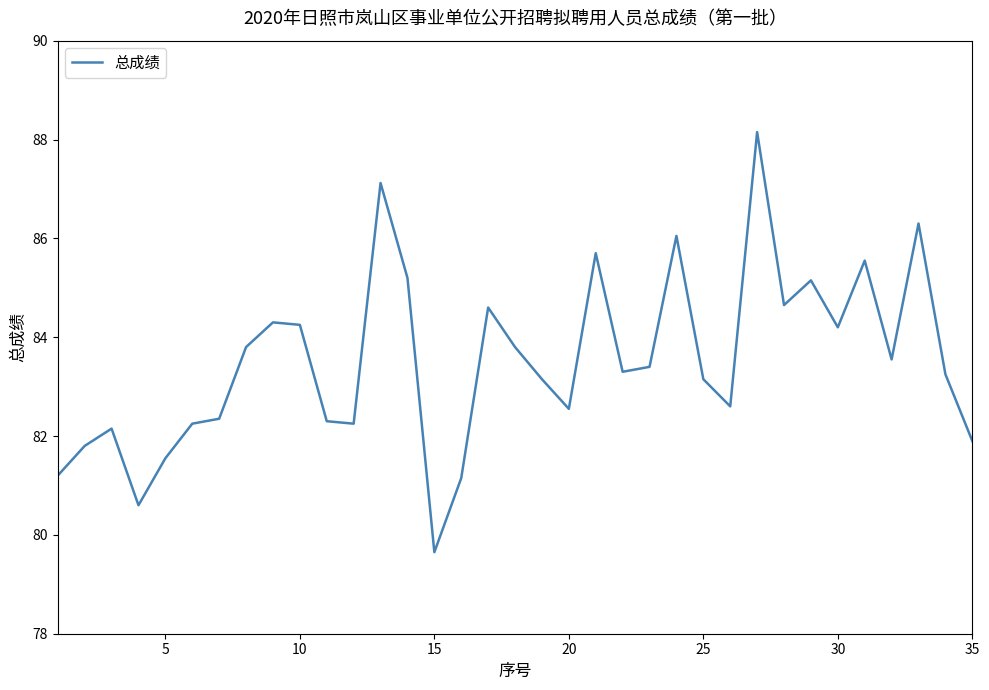

Count the number of values greater than 83.

21